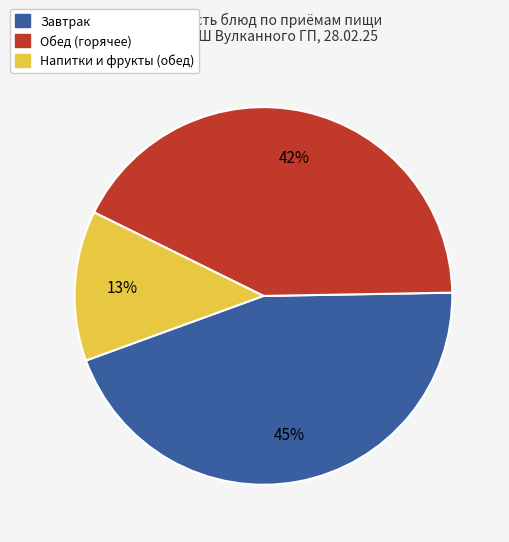

Count the number of slices in the pie.

3